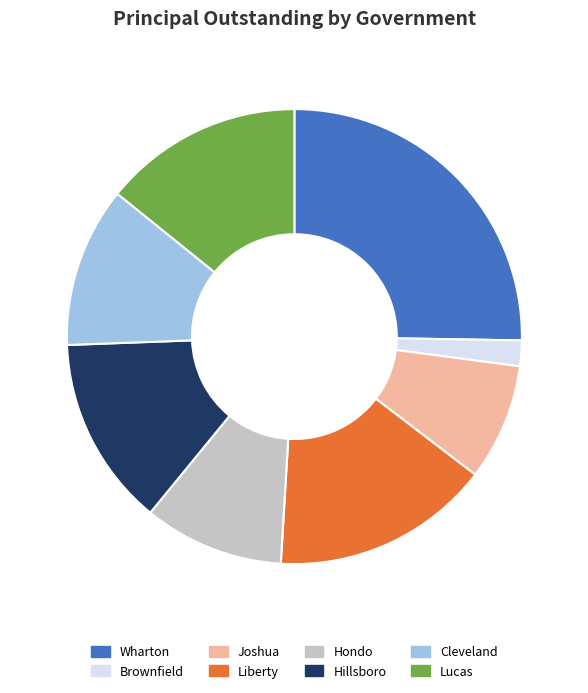

Is there a majority slice in this chart?

No